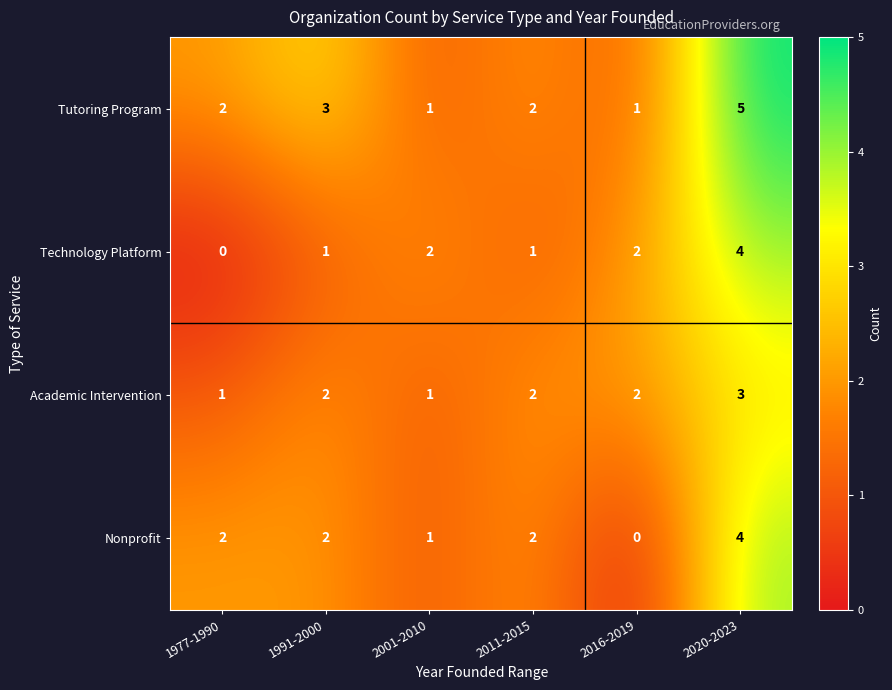

Reading left to right, extract all data points from this chart.

Tutoring Program: 1977-1990=2	1991-2000=3	2001-2010=1	2011-2015=2	2016-2019=1	2020-2023=5
Technology Platform: 1977-1990=0	1991-2000=1	2001-2010=2	2011-2015=1	2016-2019=2	2020-2023=4
Academic Intervention: 1977-1990=1	1991-2000=2	2001-2010=1	2011-2015=2	2016-2019=2	2020-2023=3
Nonprofit: 1977-1990=2	1991-2000=2	2001-2010=1	2011-2015=2	2016-2019=0	2020-2023=4